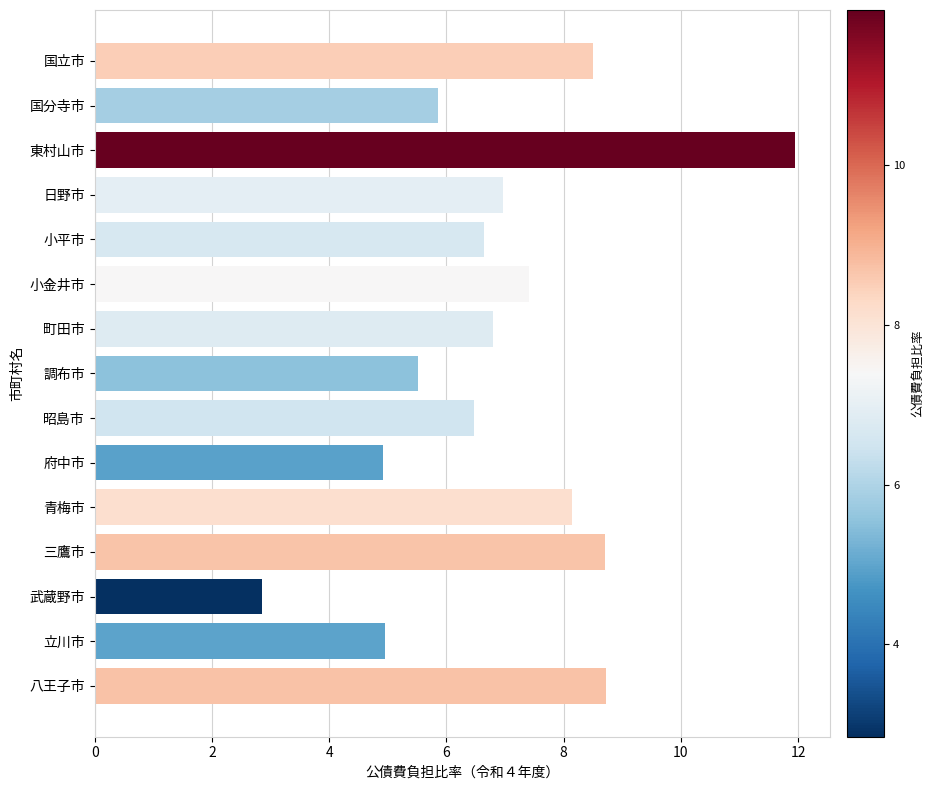

The chart shows a value of 8.1 at 青梅市. True or false?

True